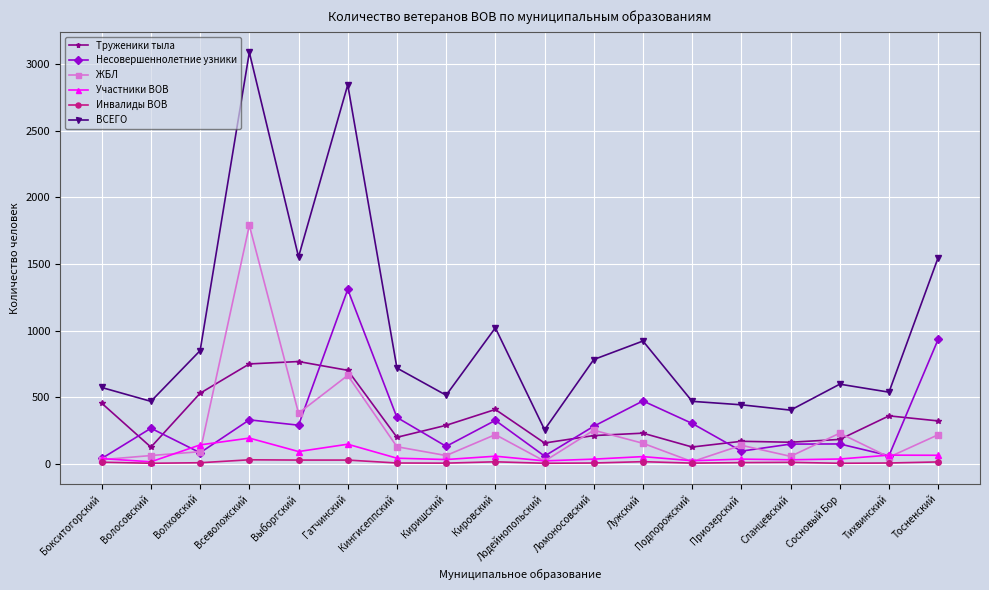

True or false: Несовершеннолетние узники has a value of 147 at Сланцевский.

True